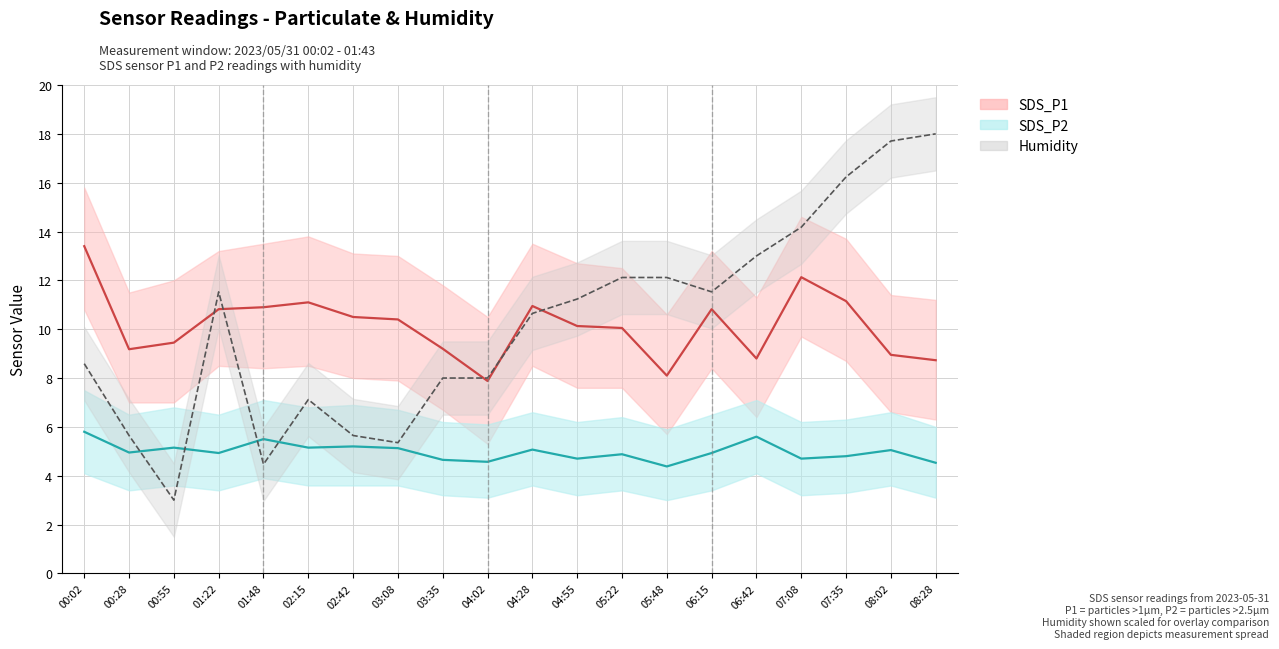

How many values in the SDS_P1 series exceed 10?

12